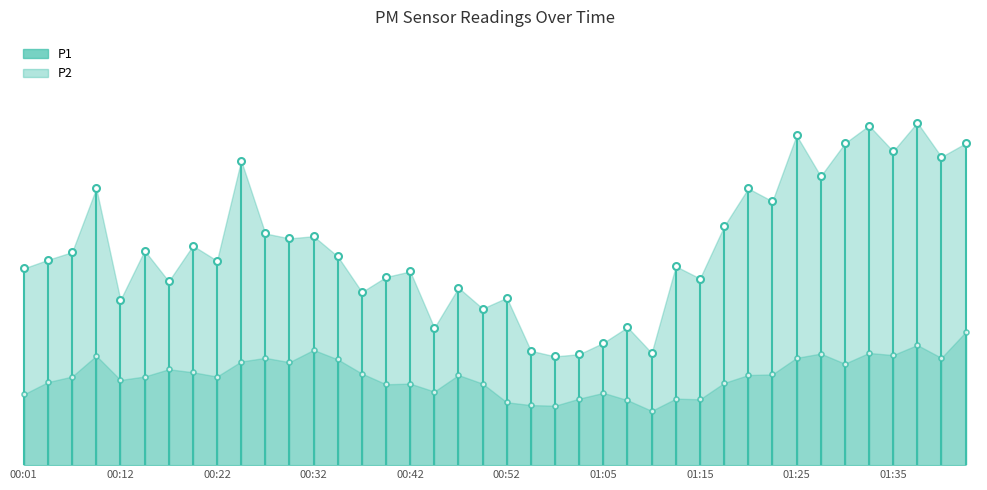

Which series has the largest total across all categories?

P1